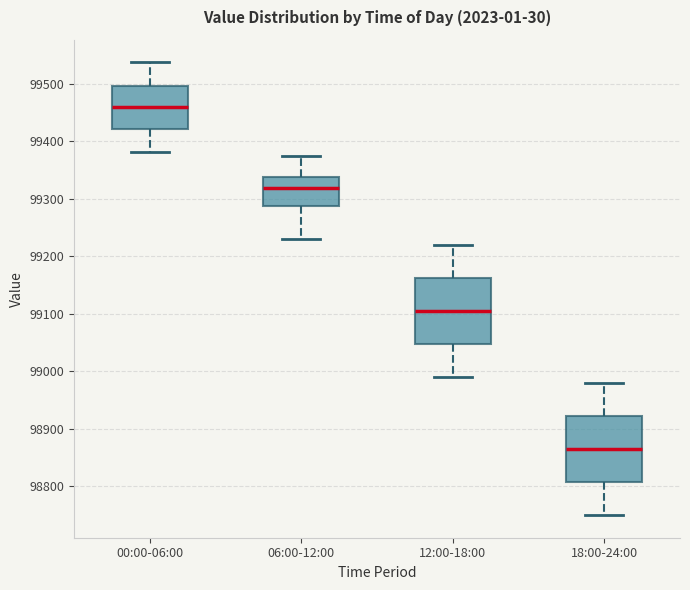

Where does the lower whisker of the box for 00:00-06:00 end on the y-axis? The values are not printed on the chart, so give them approximately, as read against the axis.

99380